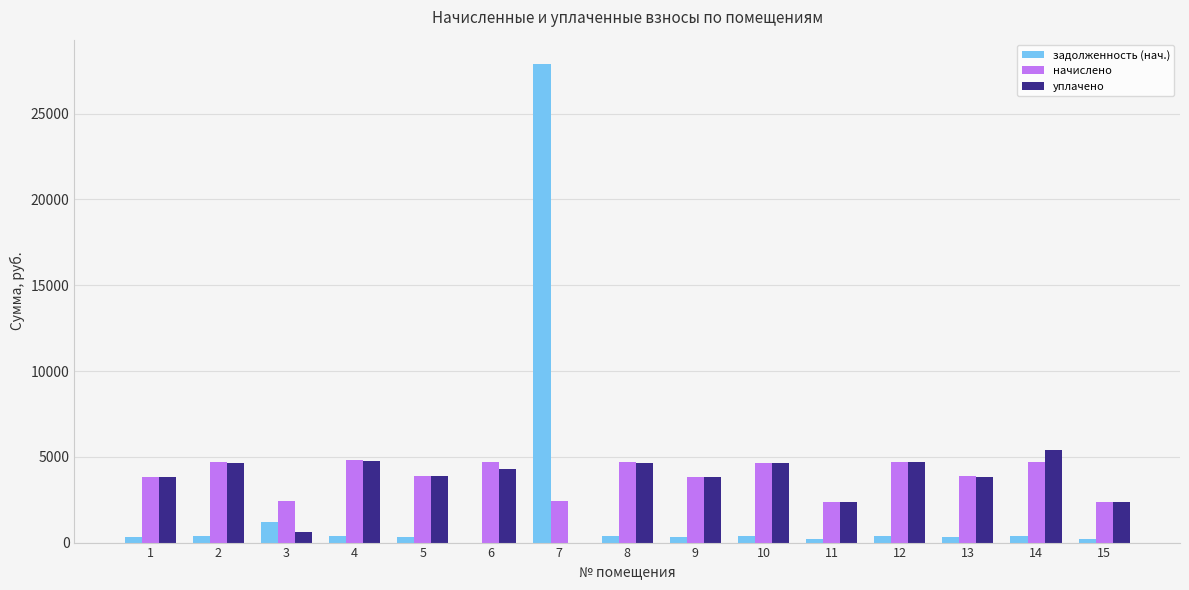

How many data points does each series have?

15